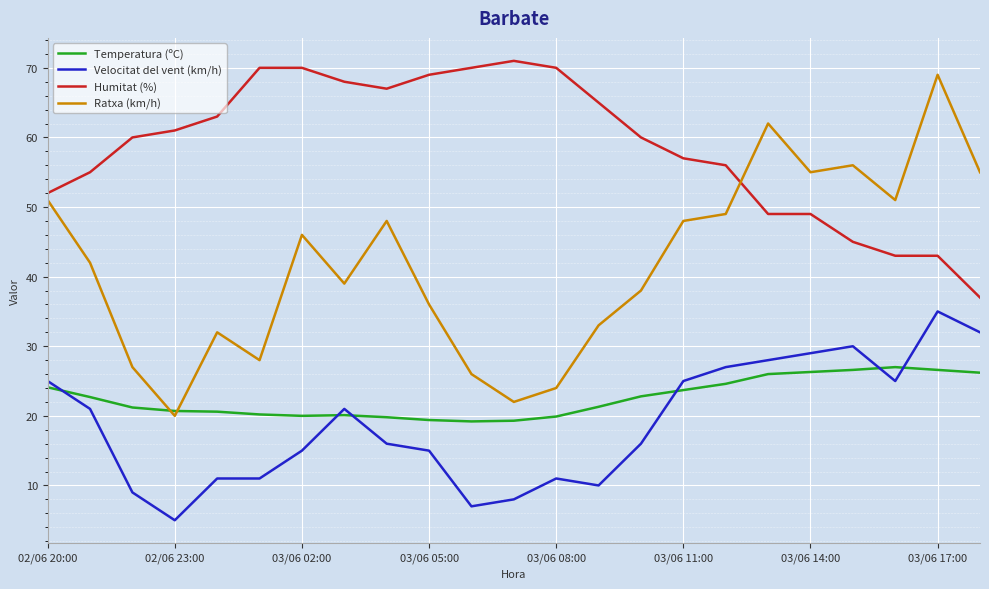

What is the highest value of the Ratxa (km/h) series?

69.0